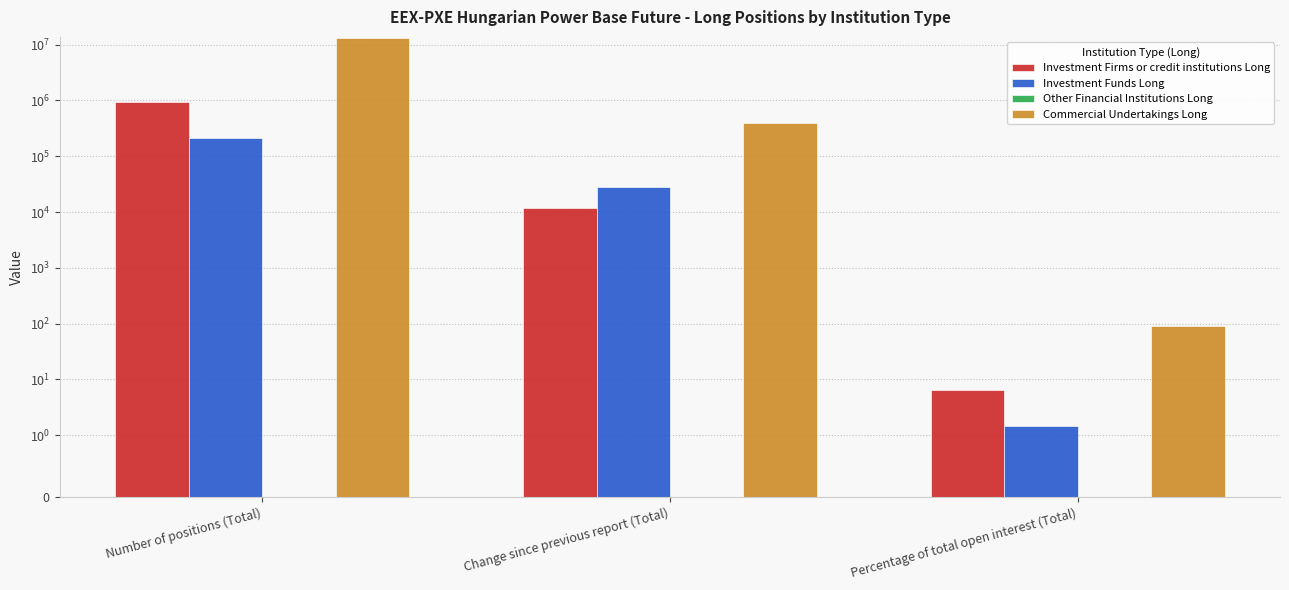

At which category is the sum across all series the highest?

Number of positions (Total)